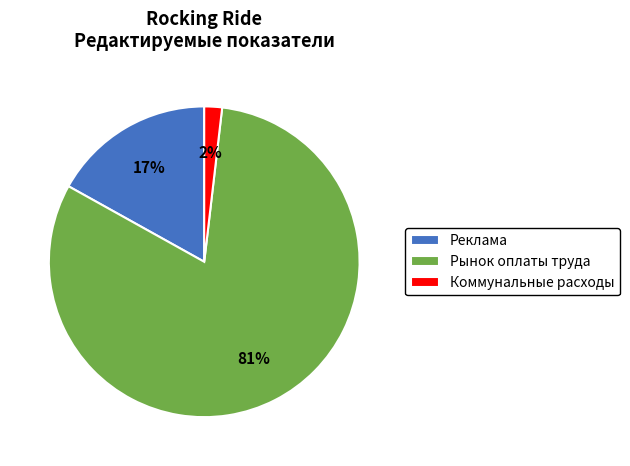

To the nearest percent, what portion does Коммунальные расходы represent?

2%